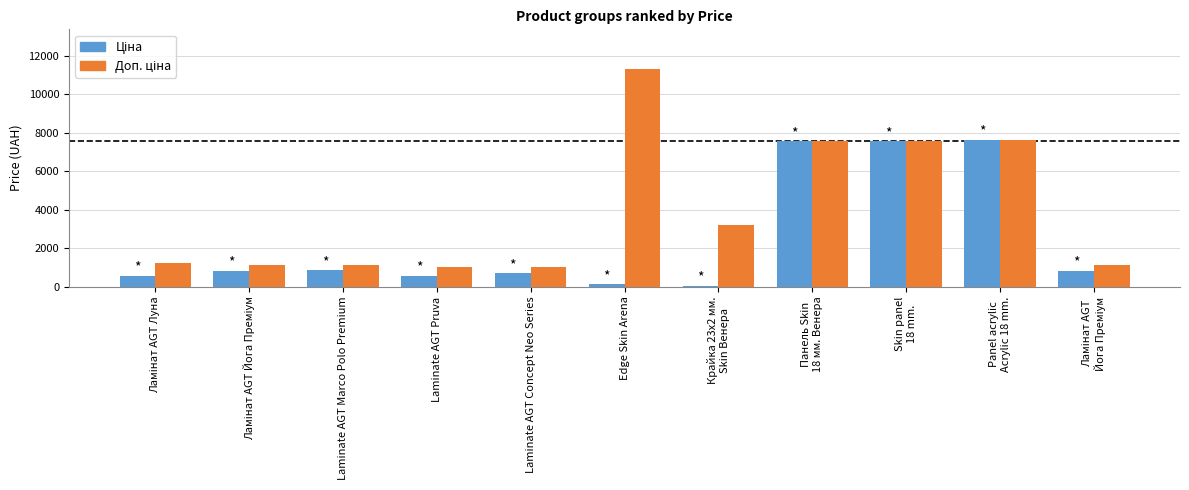

Which label corresponds to the largest value in the chart?

Edge Skin Arena